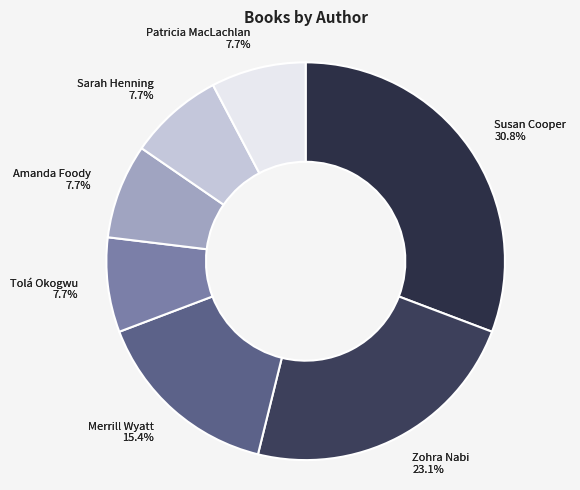

To the nearest percent, what portion does Patricia MacLachlan represent?

8%